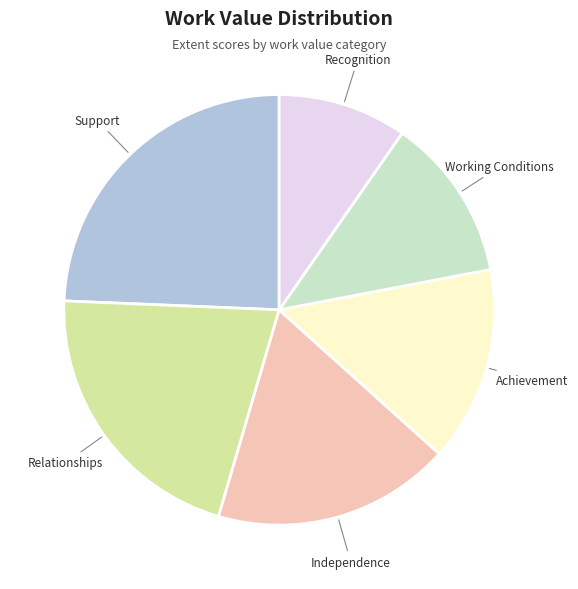

Is there any slice that represents more than half of the pie?

No